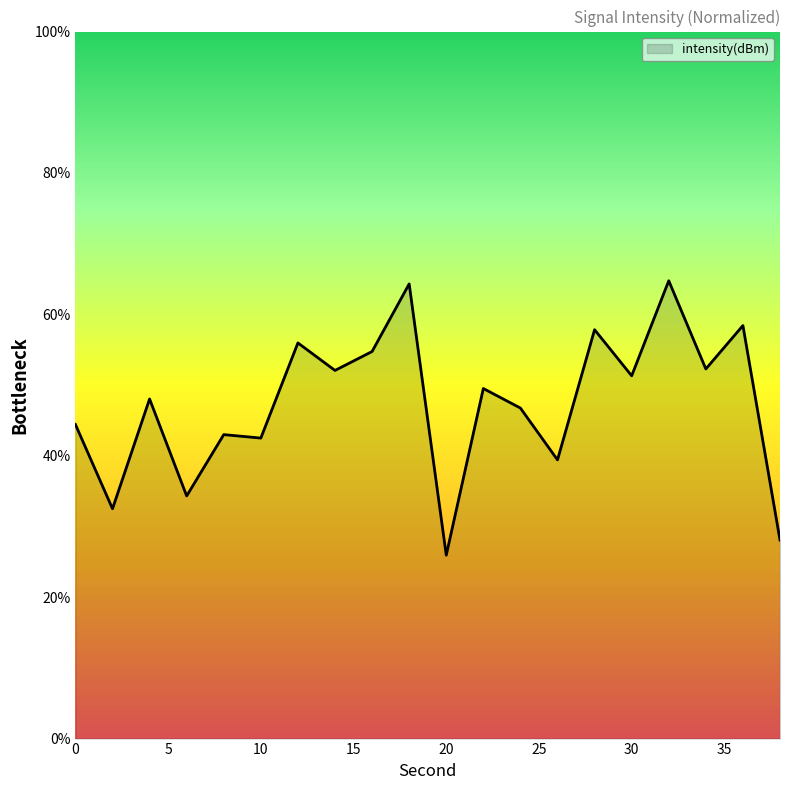

What is the sum of all values?

946.2